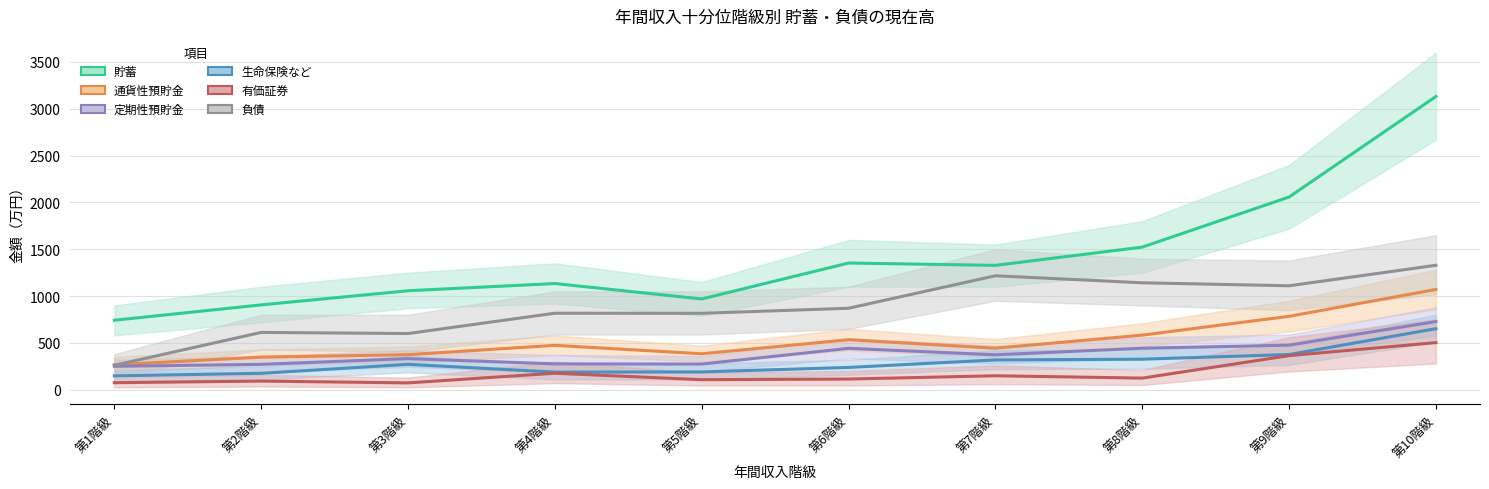

What is the difference between the second highest and second lowest values in the 定期性預貯金 series?

205